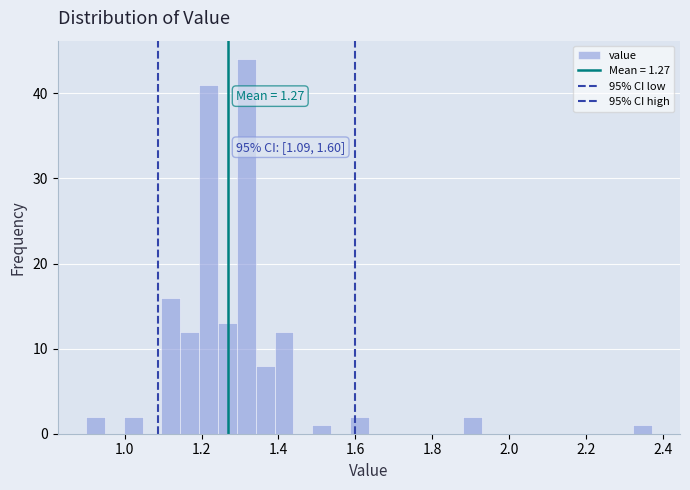

Around what value on the x-axis is the tallest bar? Give the approximate position of its centre, as read against the axis.

1.32